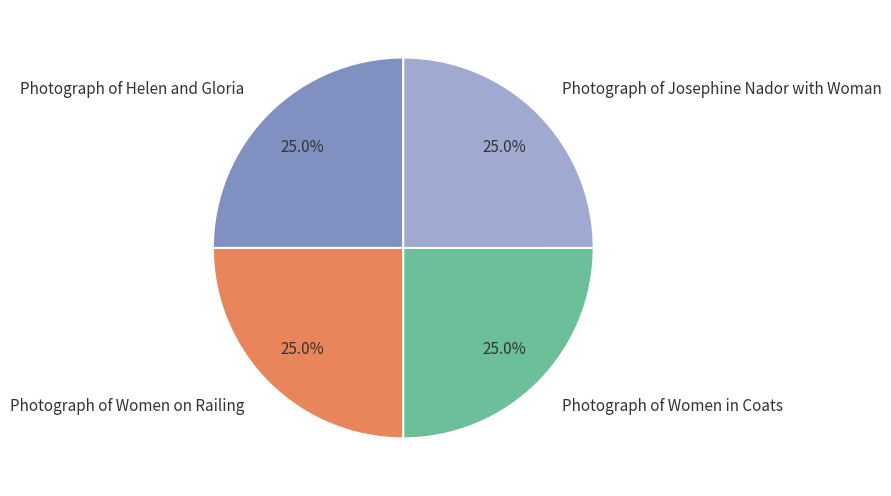

Is Photograph of Women on Railing the majority of the pie?

No